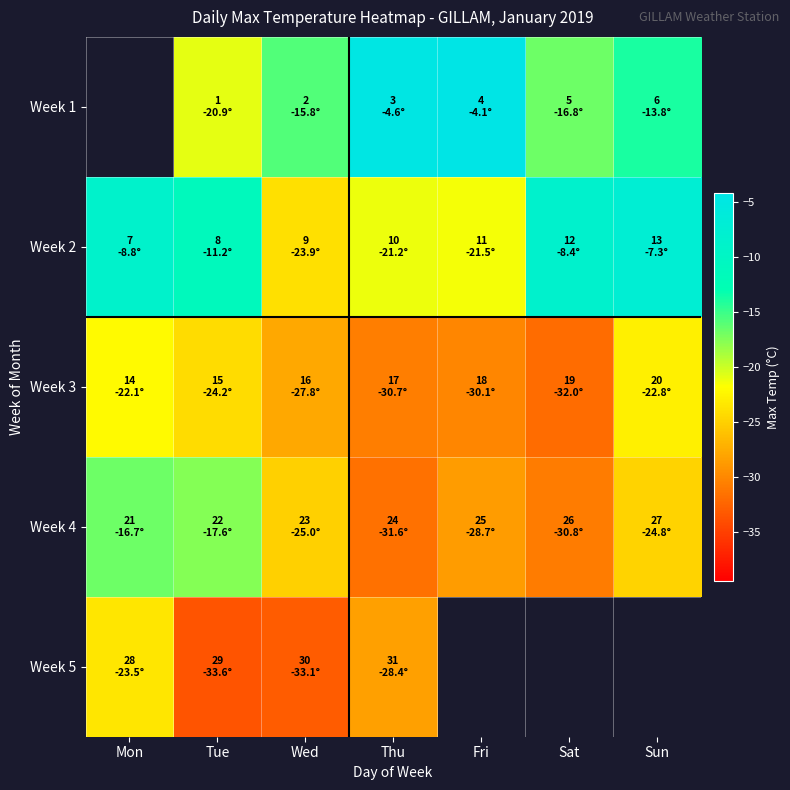

At which label does Week 2 first exceed -11?

Mon